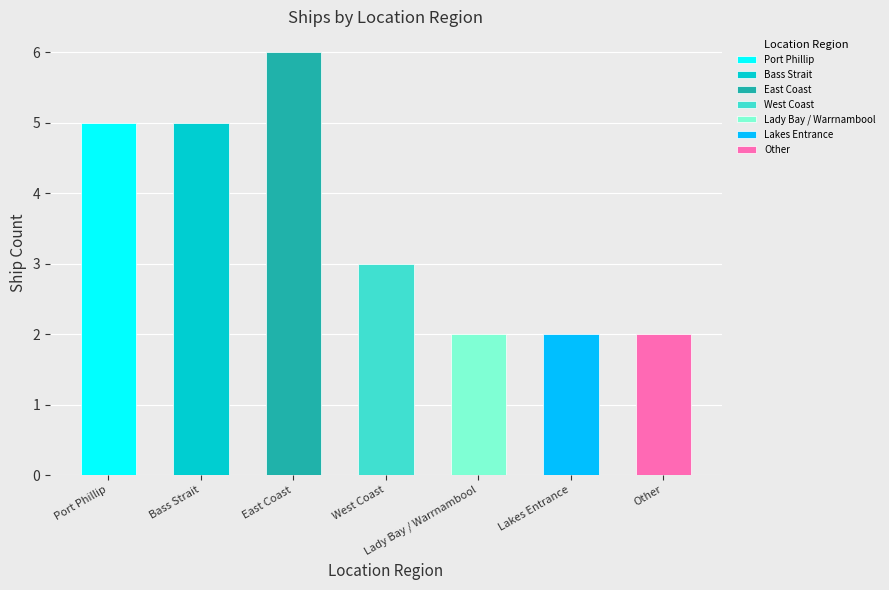

How many values are below 3?

3